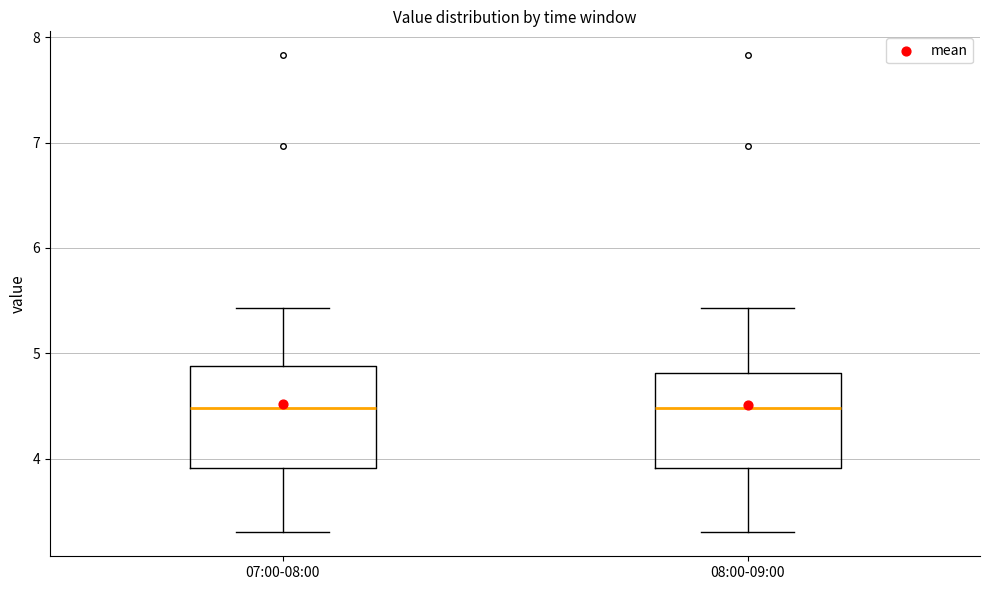

Reading left to right, read every box against the y-axis: the position of its median line, the range the box covers, and the ends of its whiskers. The values are not printed on the chart, so give them approximately, as read against the axis.

07:00-08:00: median 4.5, box 3.9 to 4.9, whiskers 3.3 to 5.4
08:00-09:00: median 4.5, box 3.9 to 4.8, whiskers 3.3 to 5.4